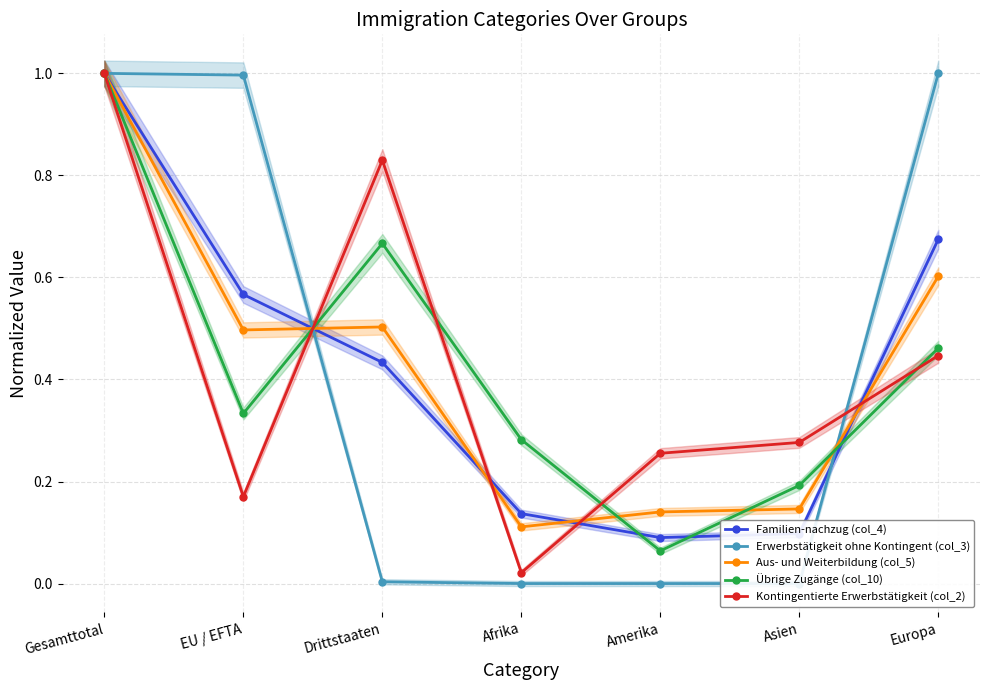

Between which two adjacent categories do Übrige Zugänge (col_10) and Aus- und Weiterbildung (col_5) first intersect?

EU / EFTA and Drittstaaten